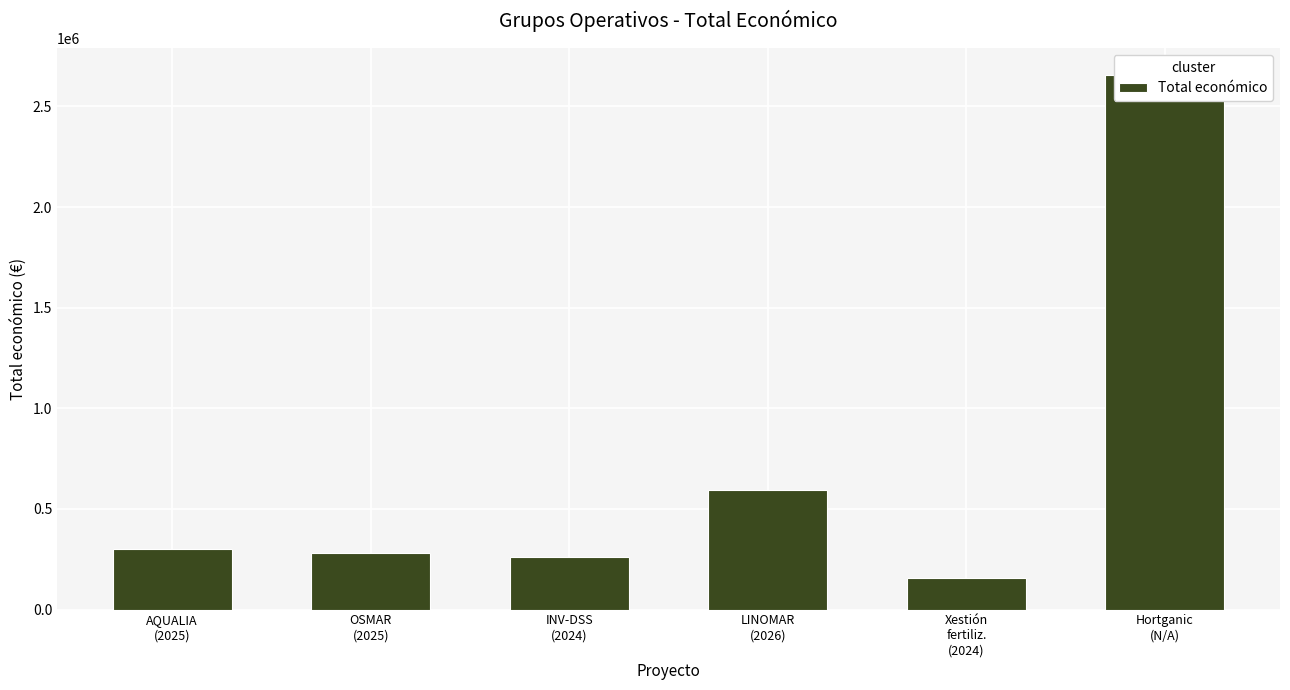

What is the label of the 3rd bar from the right?

LINOMAR
(2026)